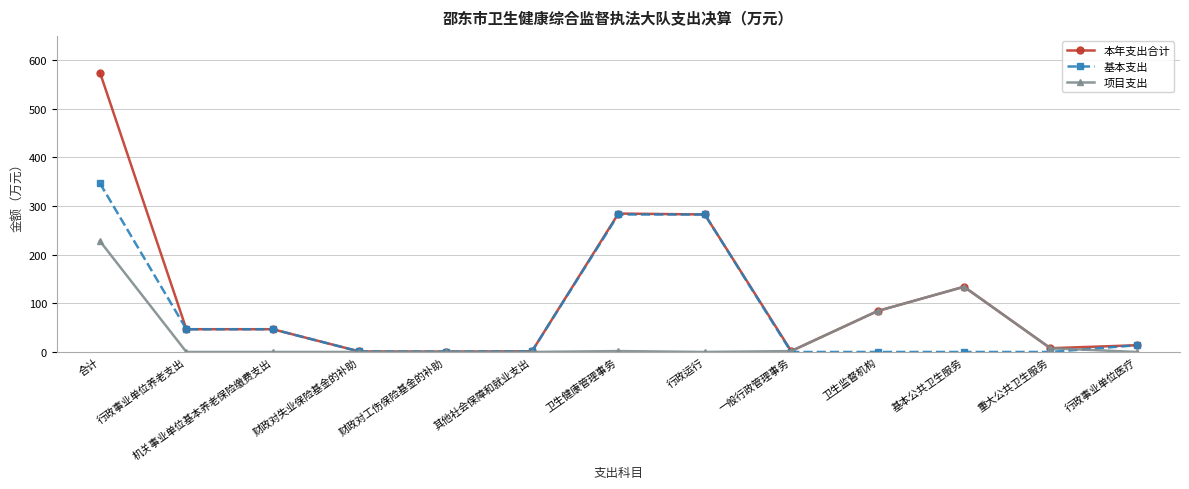

What is the label of the 10th point from the left?

卫生监督机构